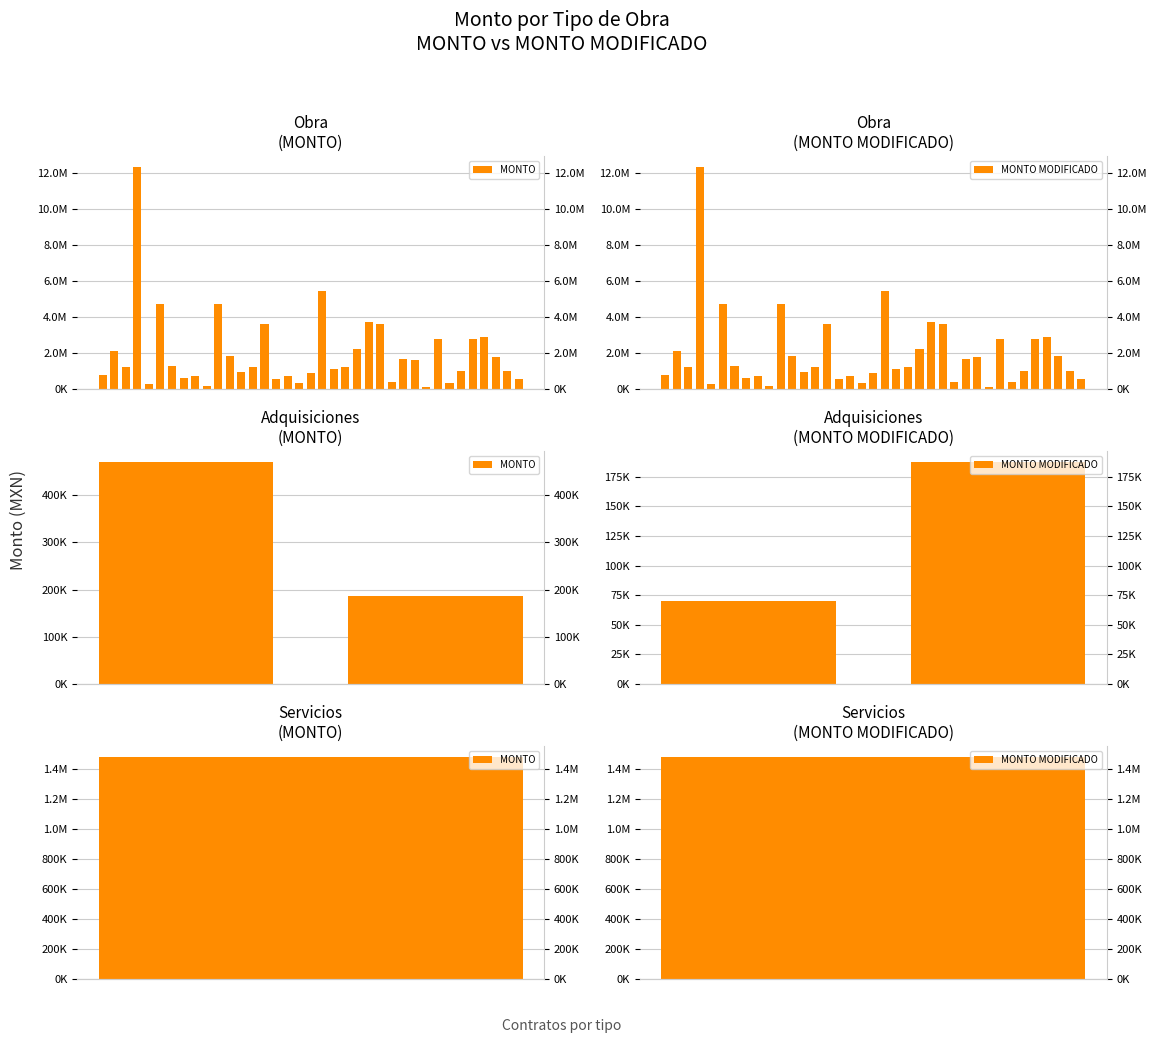

The value of MONTO MODIFICADO at 0 is 80591.1. True or false?

False